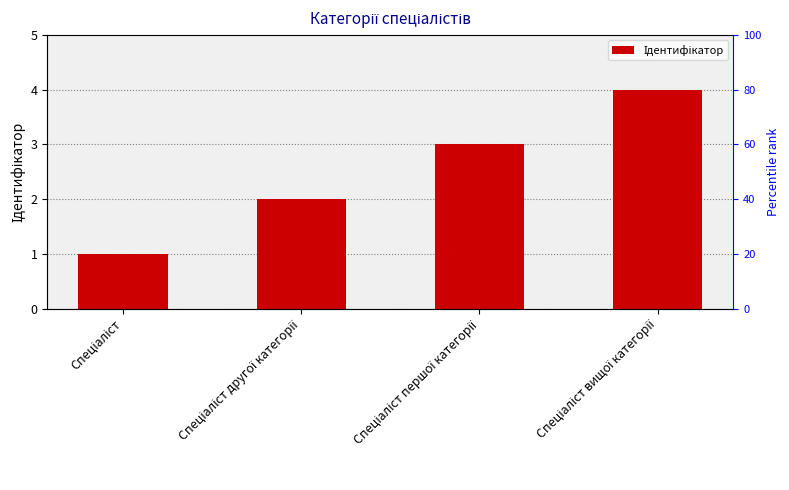

Reading right to left, list all the values displayed in this chart.

Спеціаліст вищої категорії=4	Спеціаліст першої категорії=3	Спеціаліст другої категорії=2	Спеціаліст=1